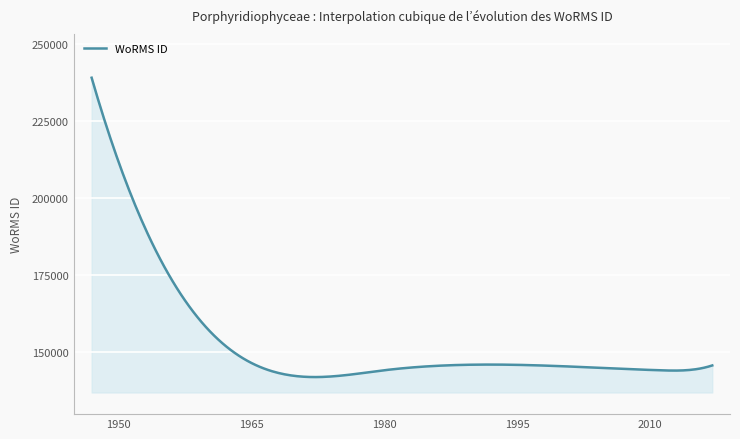

True or false: there are more than 0 points higher than both neighbors.

True